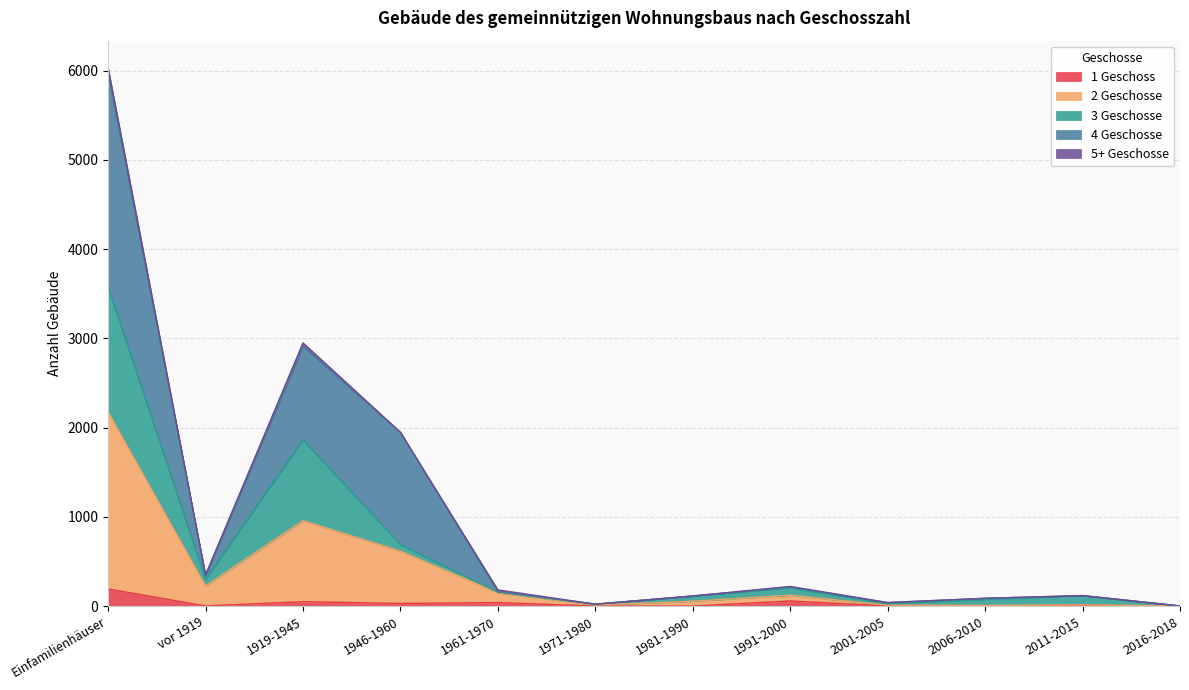

Which category has the highest value across all series?

Einfamilienhäuser